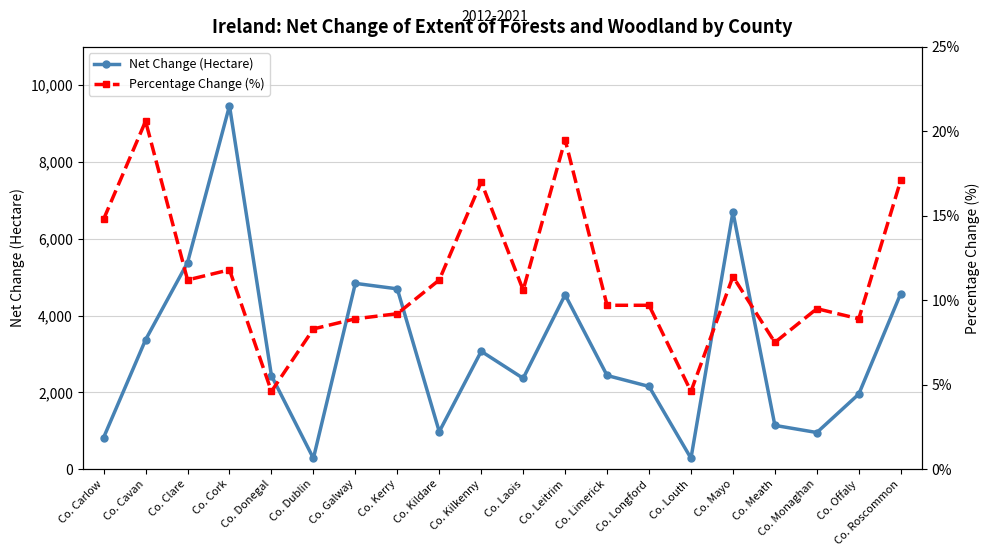

Which series has the largest range (max minus min)?

Net Change (Hectare)